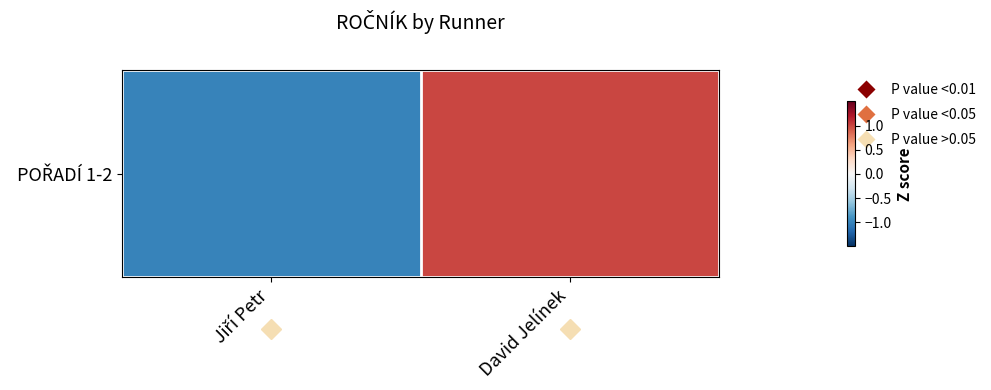

Which has a higher value, David Jelínek or Jiří Petr?

David Jelínek